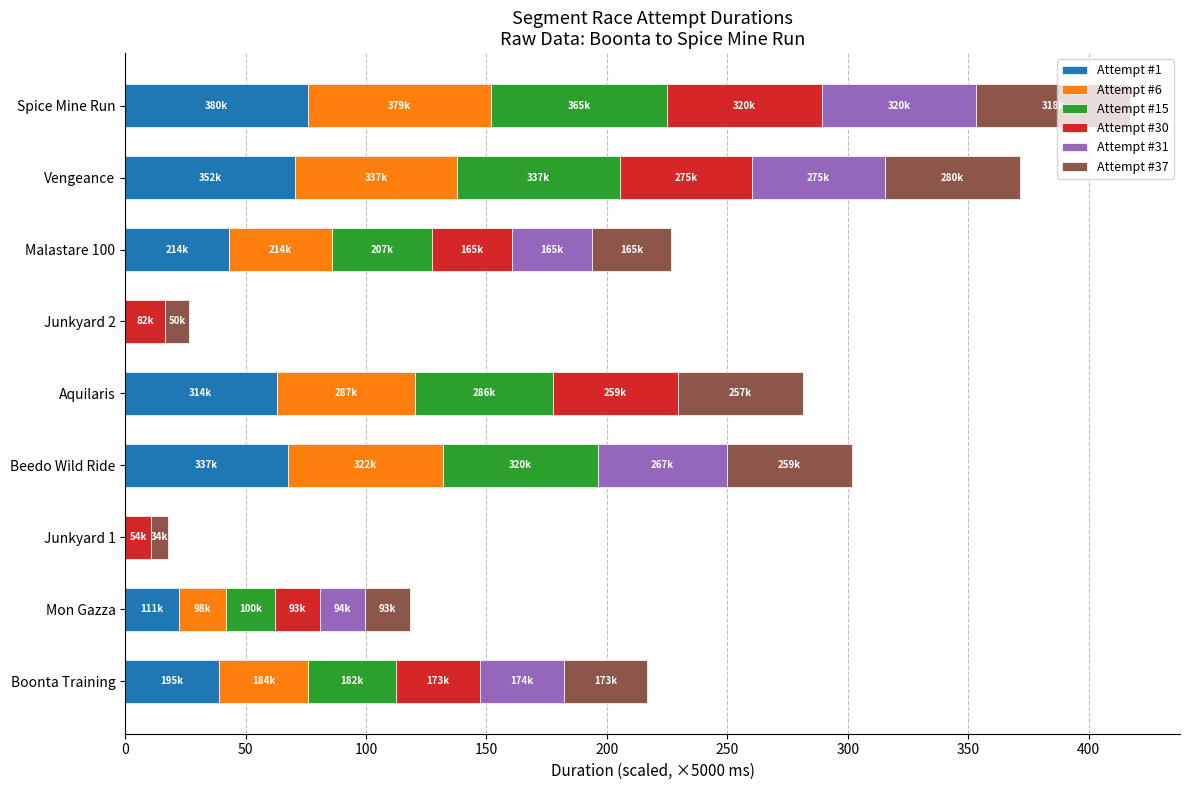

What is the total value across all series at Aquilaris?

281.2